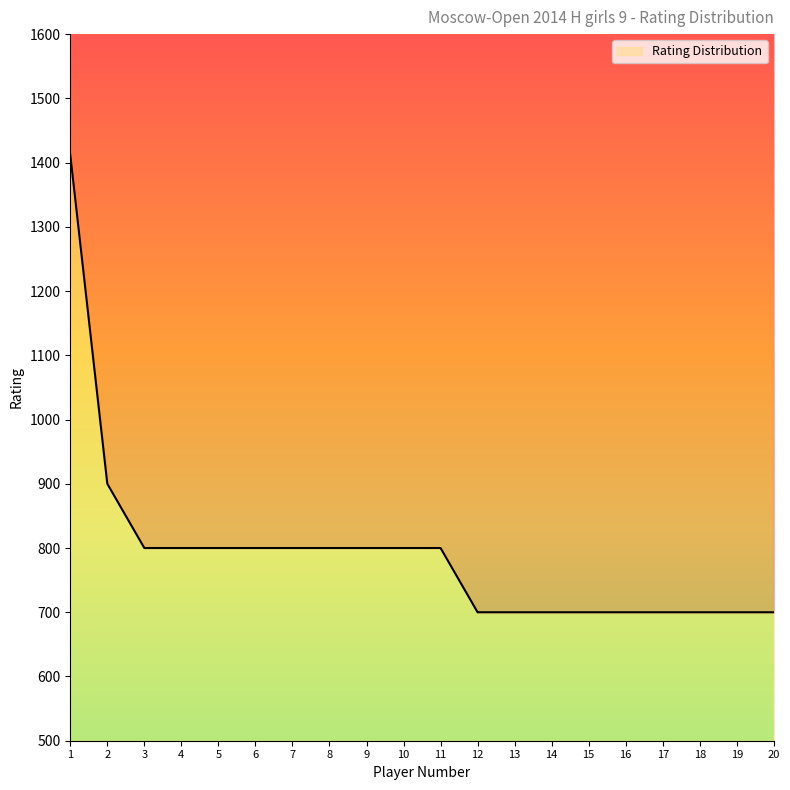

At which label is the value closest to 1056?

2